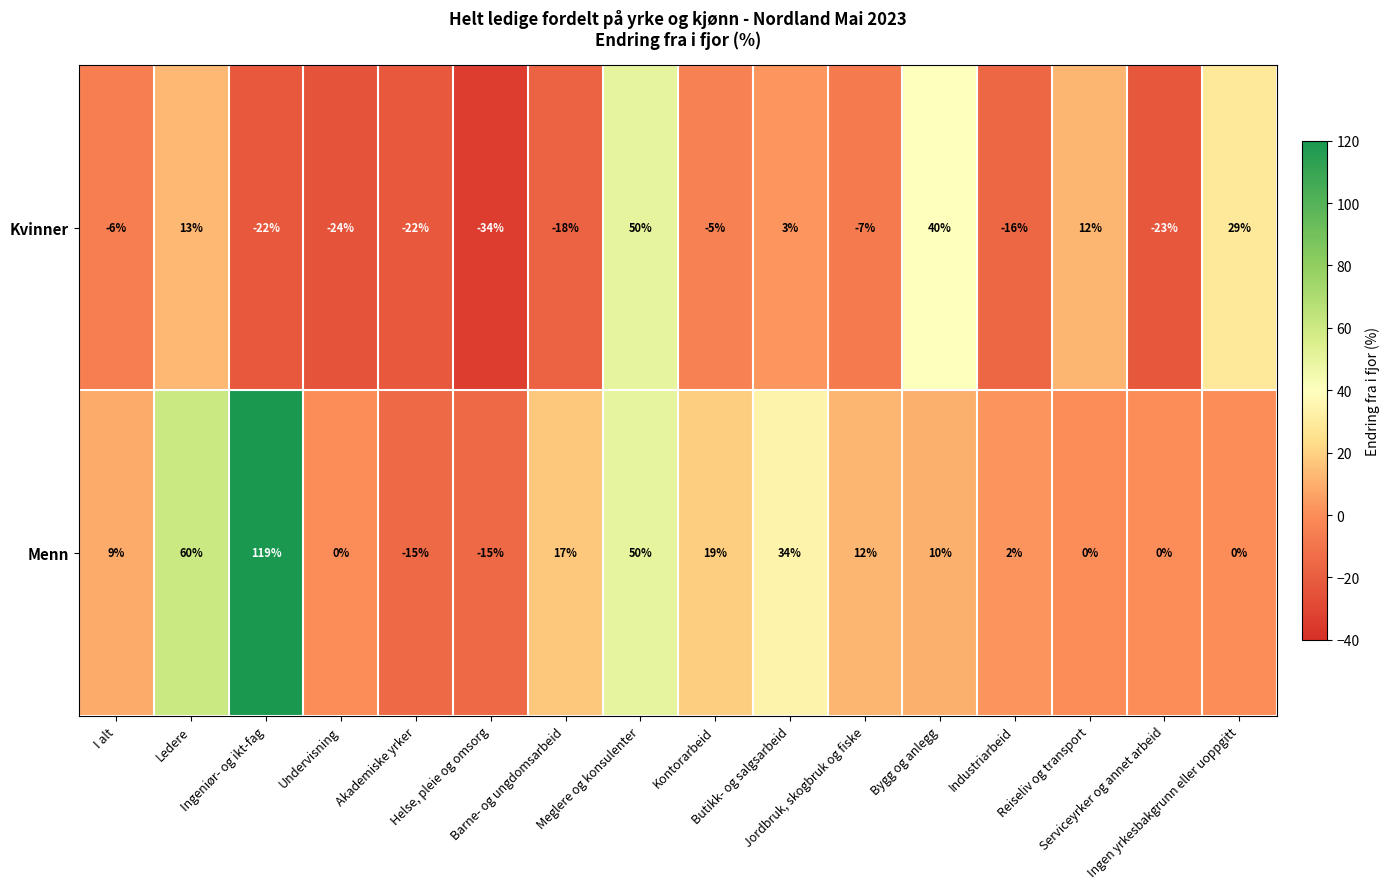

What is the maximum value shown in the chart?

119